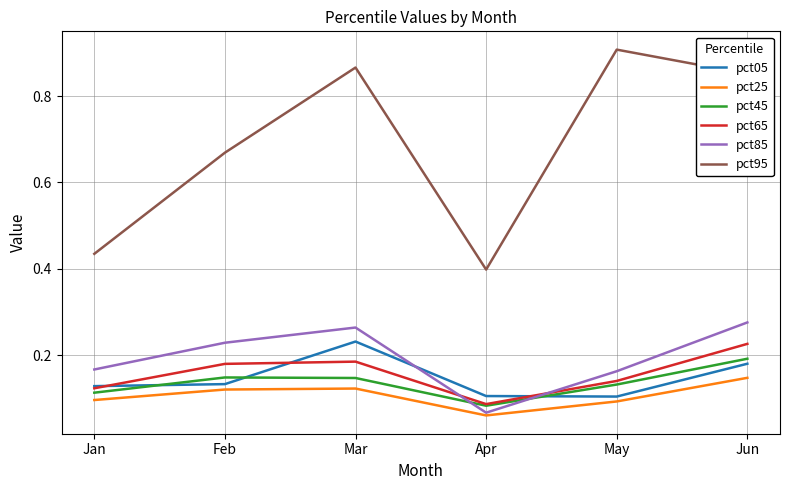

Which series has the largest range (max minus min)?

pct95